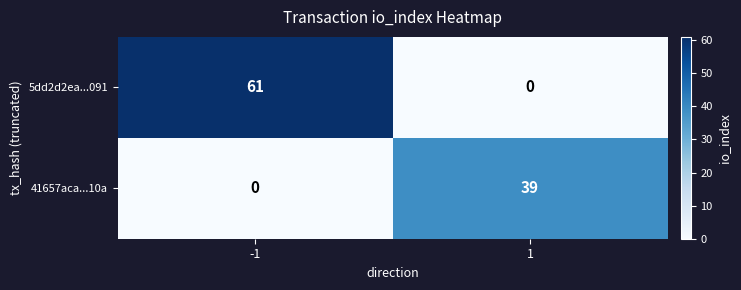

Which series has the largest total across all categories?

5dd2d2ea...091